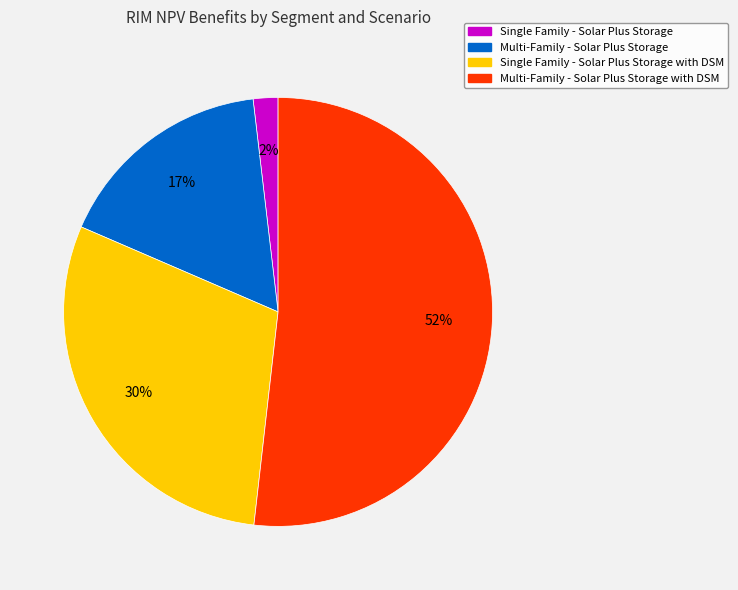

To the nearest percent, what is the average slice percentage?

25%